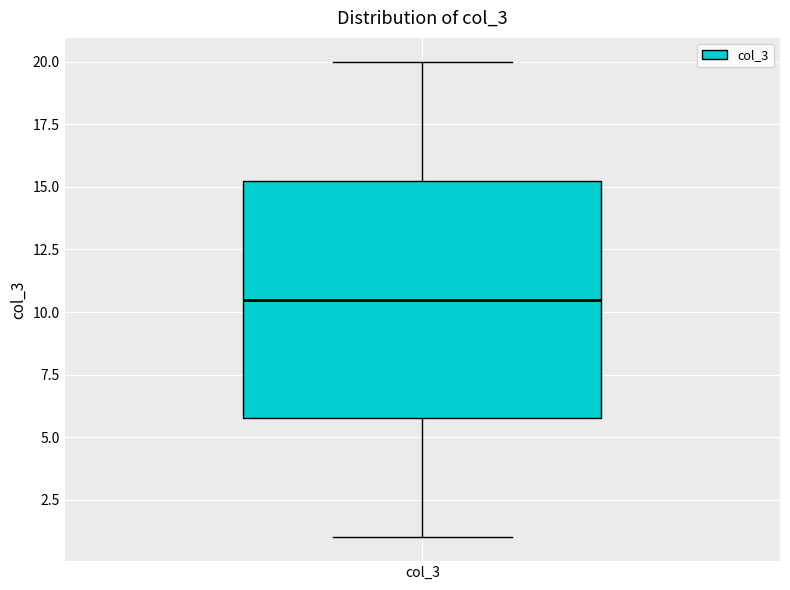

Where does the lower whisker of the box for col_3 end on the y-axis? The values are not printed on the chart, so give them approximately, as read against the axis.

1.0